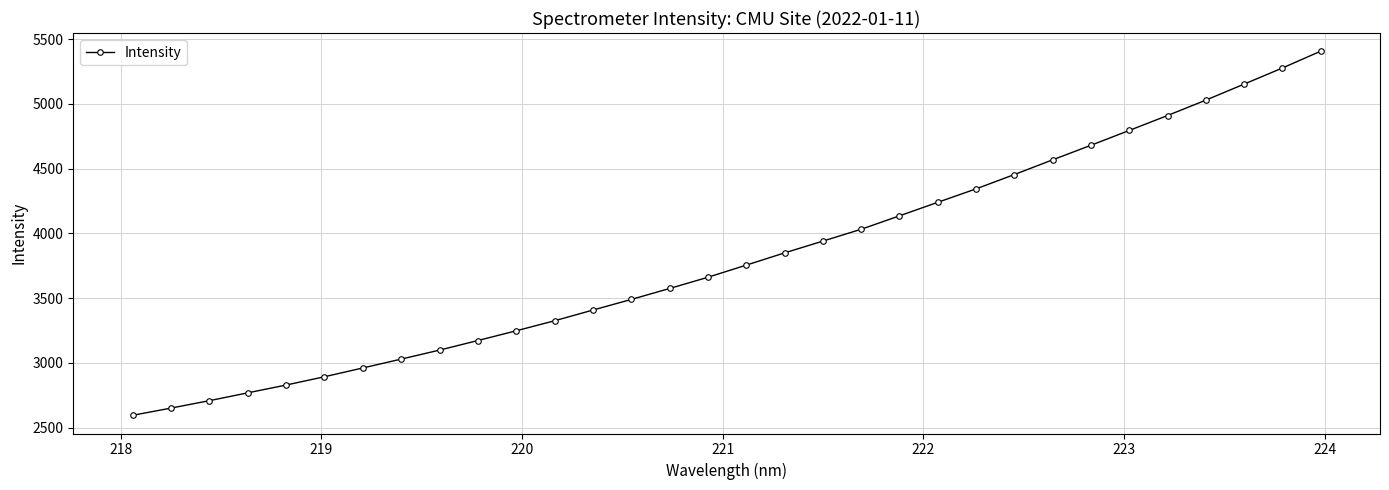

What is the greatest value displayed?

5406.3